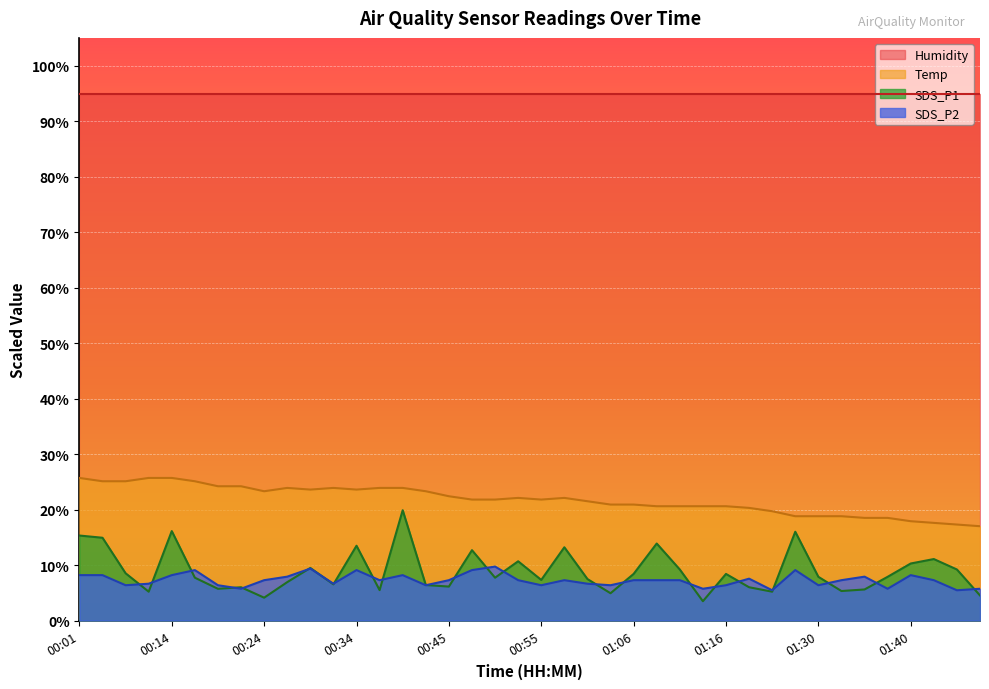

What is the label of the 36th point from the right?

00:14